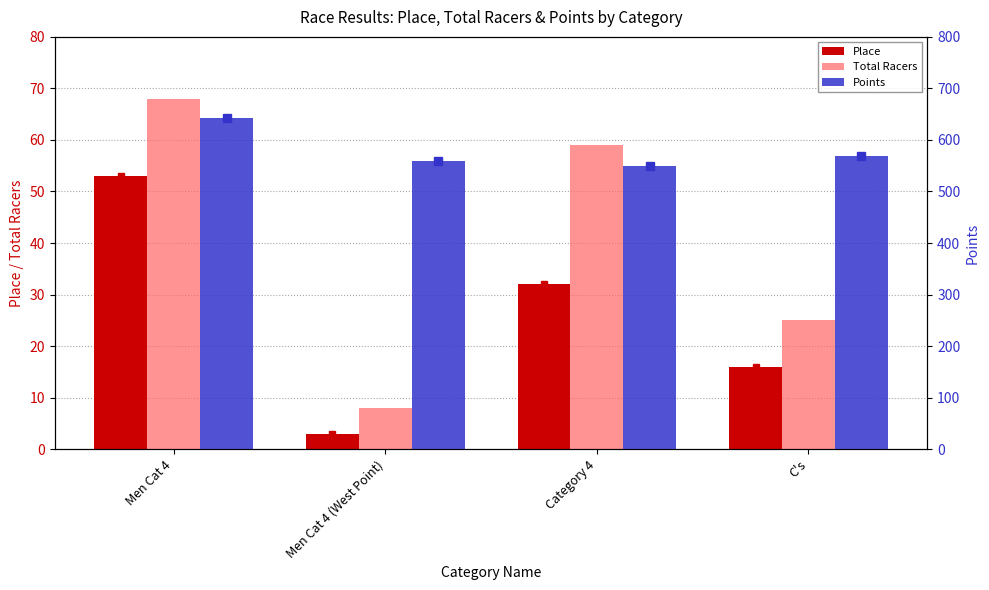

At which category is the sum across all series the highest?

Men Cat 4